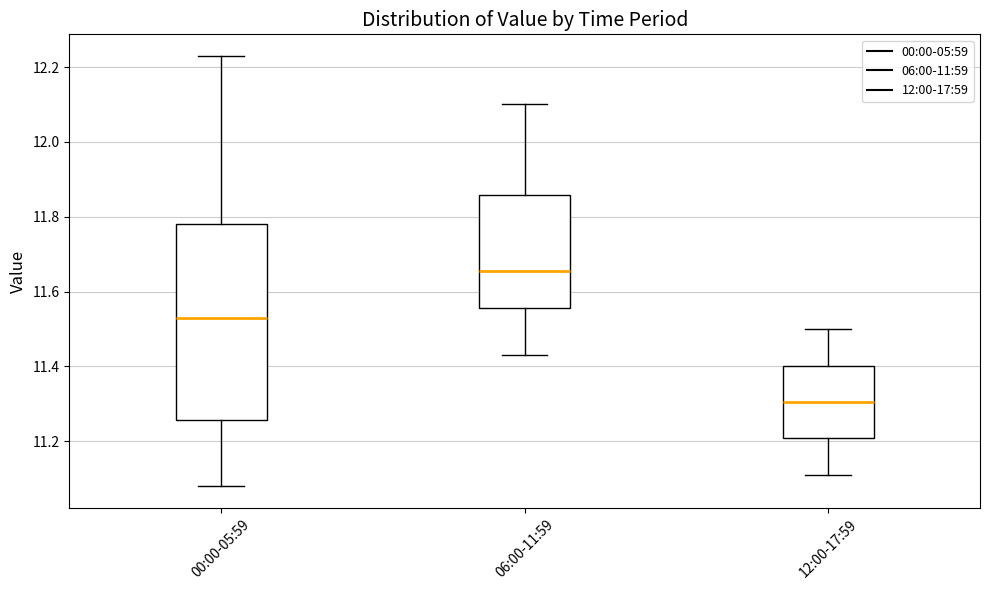

Reading left to right, transcribe this box plot: for each box, give where its median line is, the range the box spans, and where its two whiskers end, as read against the y-axis. The values are not printed on the chart, so give them approximately, as read against the axis.

00:00-05:59: median 11.54, box 11.26 to 11.78, whiskers 11.08 to 12.24
06:00-11:59: median 11.66, box 11.56 to 11.86, whiskers 11.44 to 12.10
12:00-17:59: median 11.30, box 11.20 to 11.40, whiskers 11.12 to 11.50